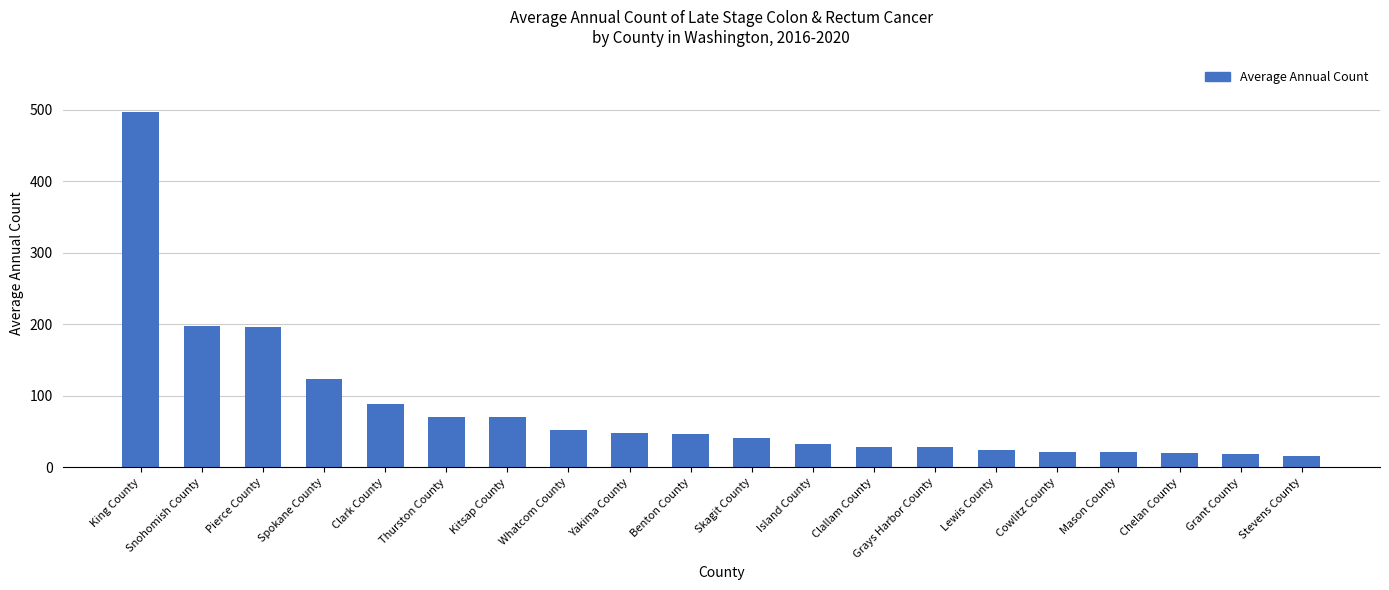

At which label does the data first exceed 46?

King County